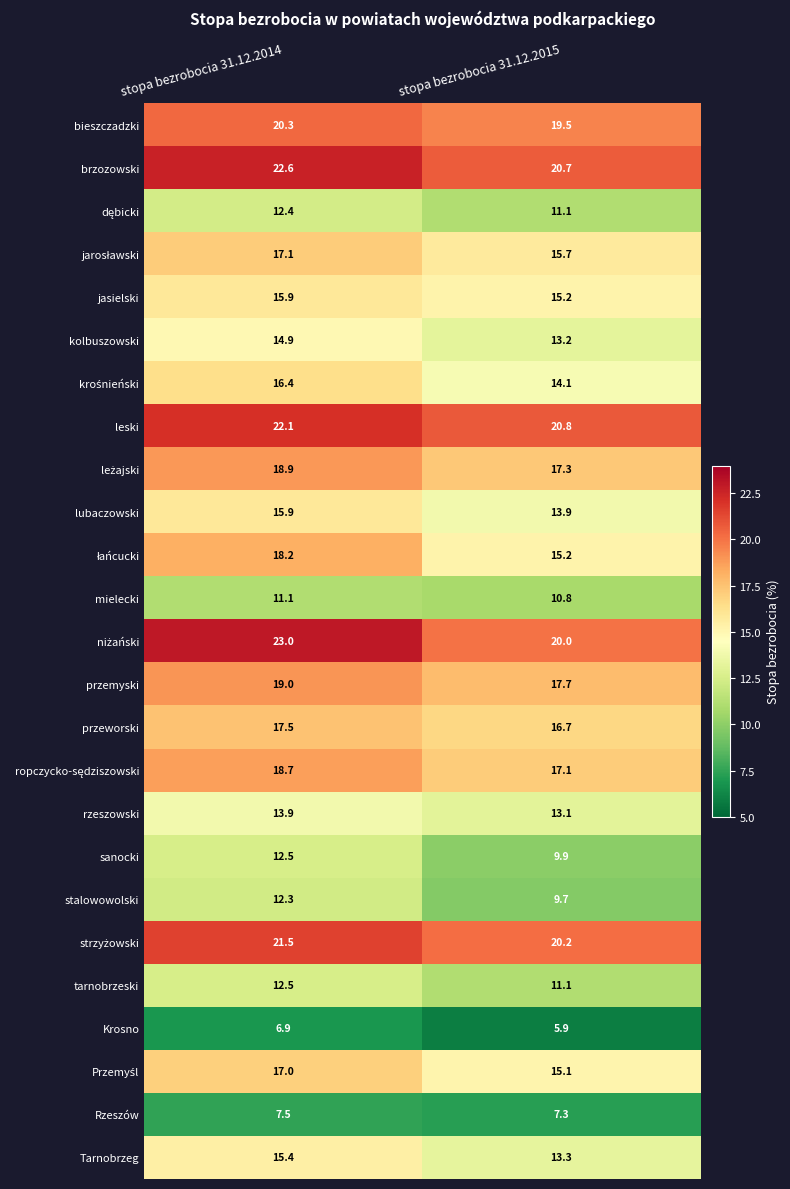

Which label corresponds to the smallest value in the chart?

stopa bezrobocia 31.12.2015